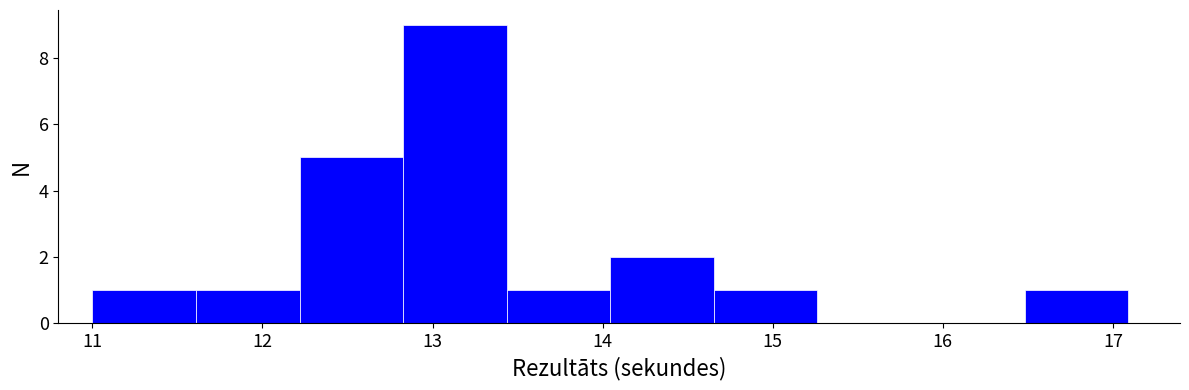

Reading left to right, list every bar in this chart as the range it spans on the x-axis followed by its height. Neither the bar edges nor the heights are printed on the chart, so give them approximately, as read against the axes.

11.0 to 11.6: 1
11.6 to 12.2: 1
12.2 to 12.8: 5
12.8 to 13.4: 9
13.4 to 14.0: 1
14.0 to 14.7: 2
14.7 to 15.3: 1
15.3 to 15.9: 0
15.9 to 16.5: 0
16.5 to 17.1: 1